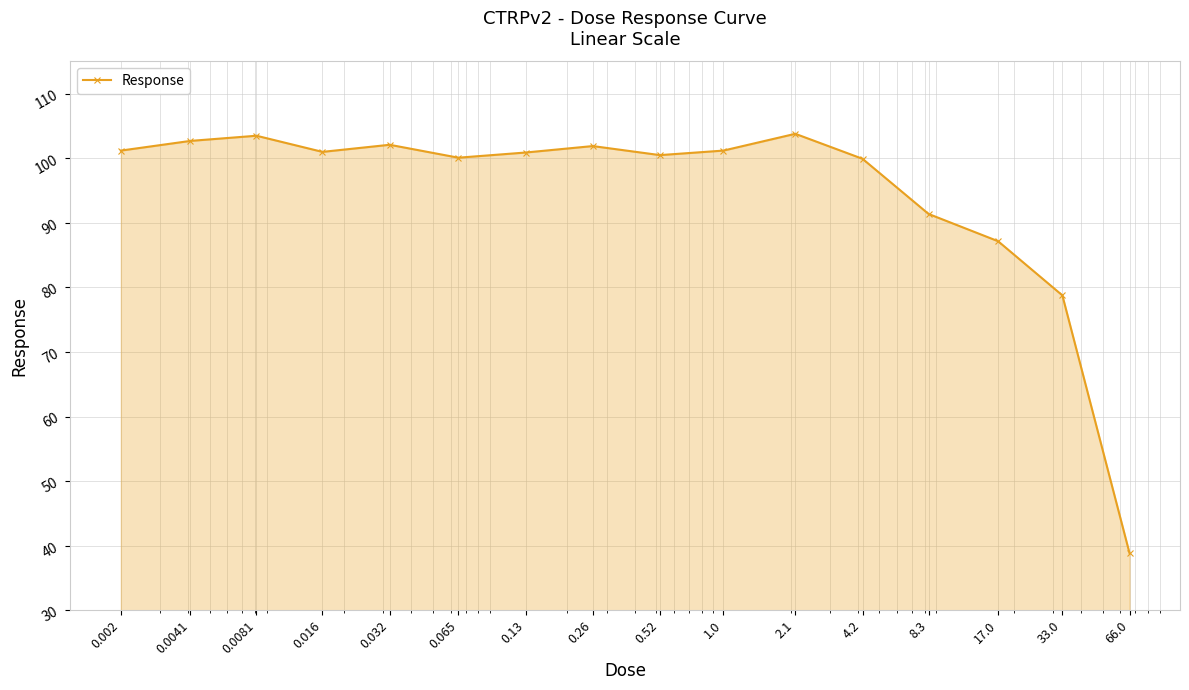

What is the minimum value shown in the chart?

38.8